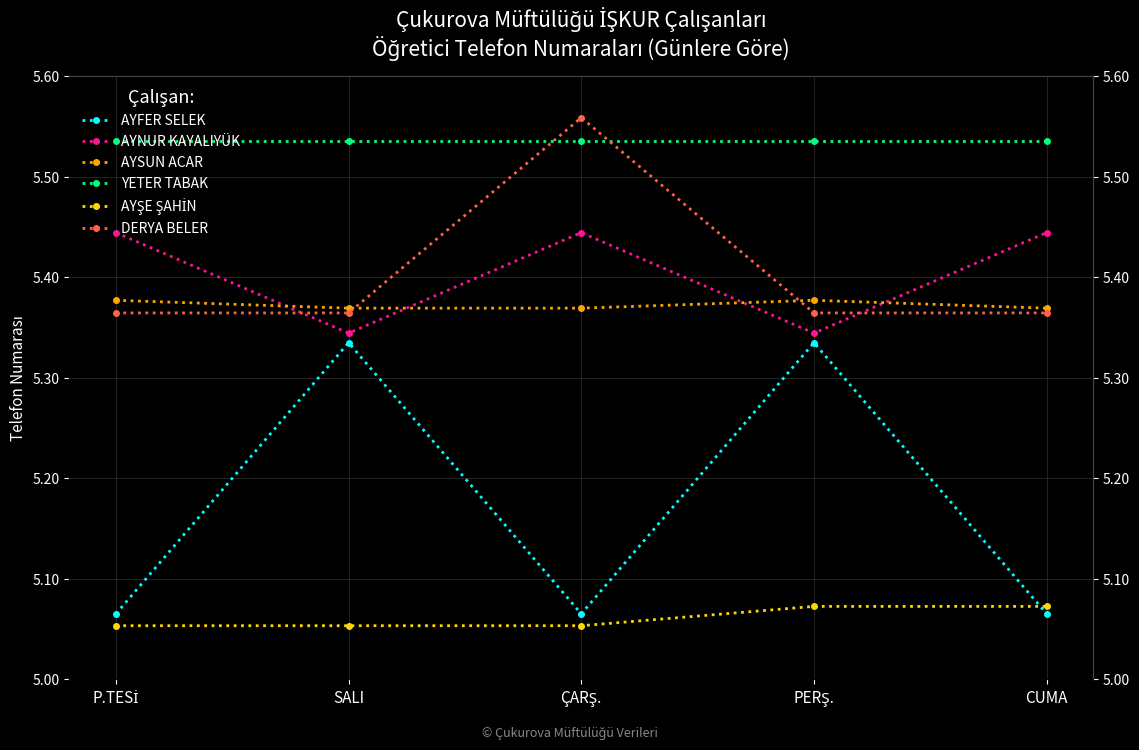

Which category has the lowest value in the AYŞE ŞAHİN series?

P.TESİ